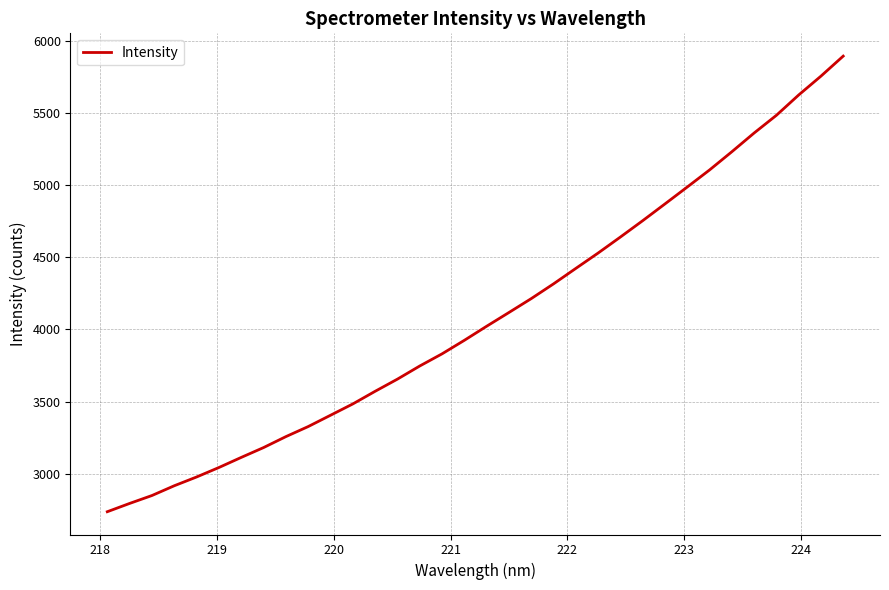

Does the chart display data point markers on the line(s)?

No